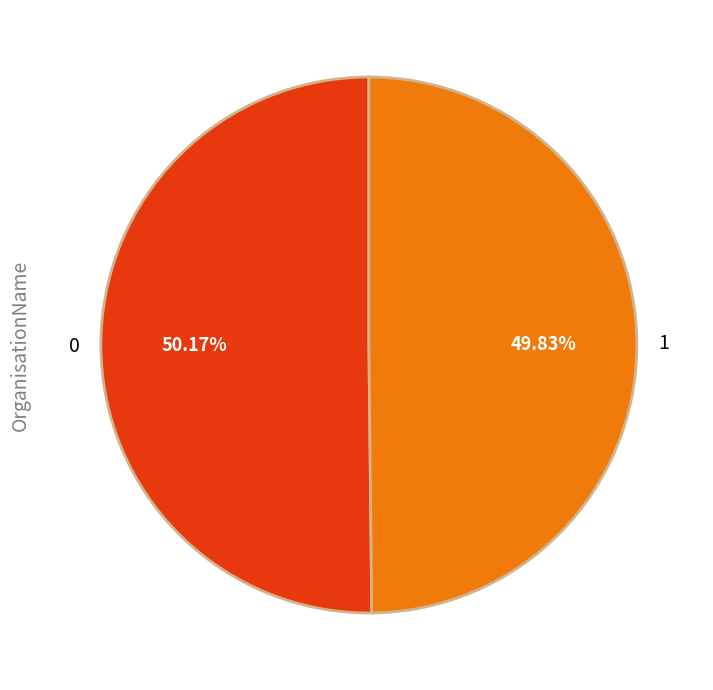

Does any single category account for the majority?

Yes